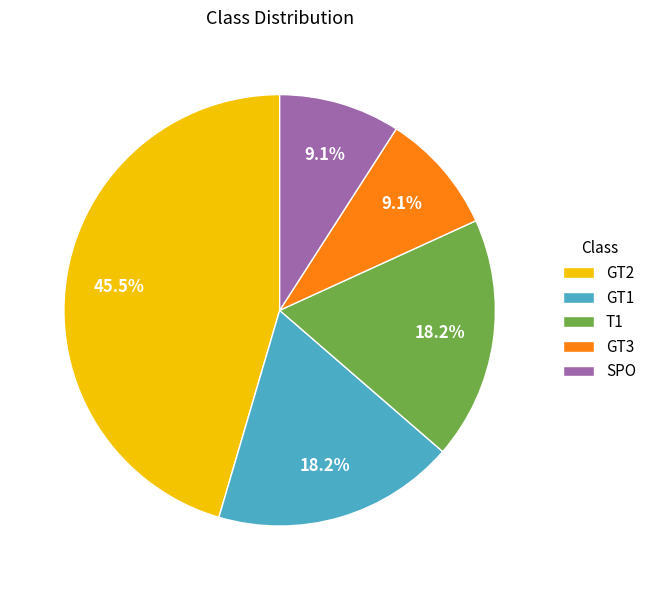

To the nearest percent, what is the average slice percentage?

20%